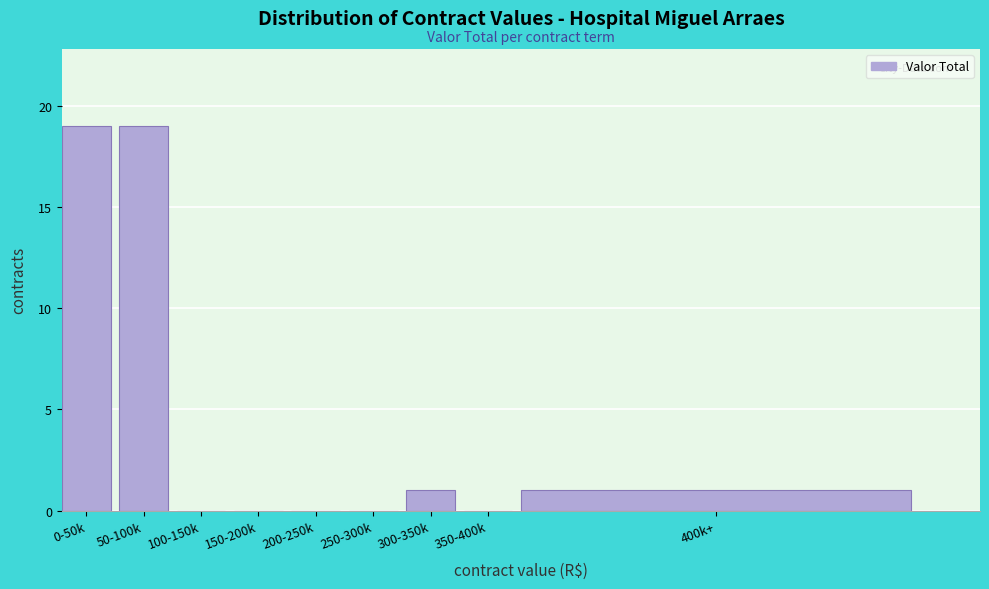

Reading left to right, transcribe all the data shown in this chart.

0-50k=19	50-100k=19	100-150k=0	150-200k=0	200-250k=0	250-300k=0	300-350k=1	350-400k=0	400k+=1